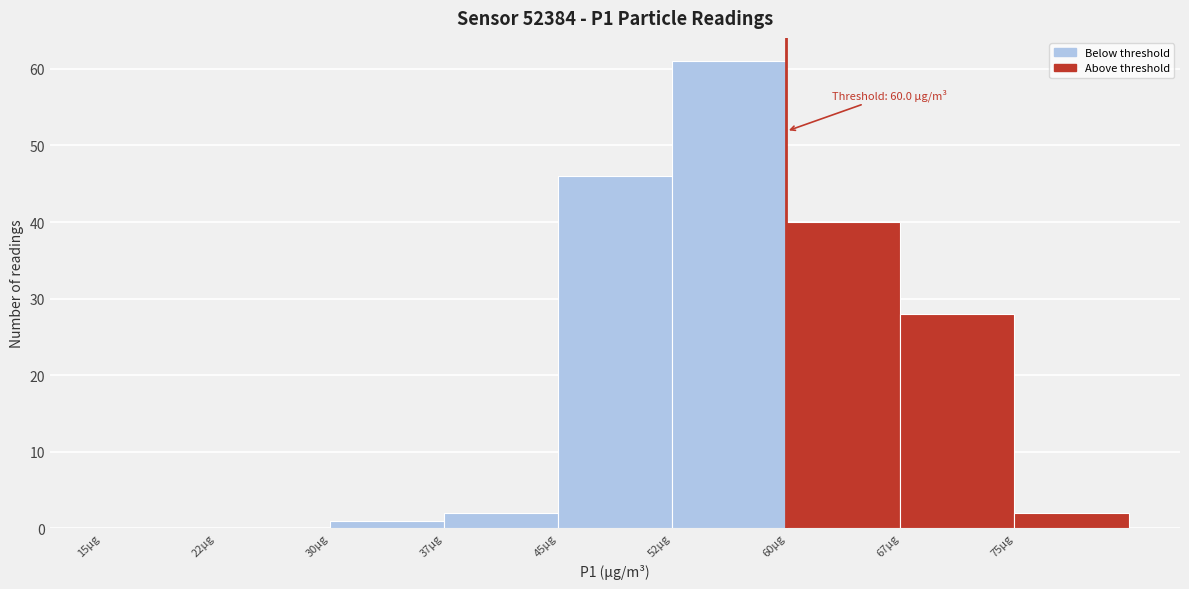

Over which range of the x-axis is the bar tallest?

52.5 to 60.0